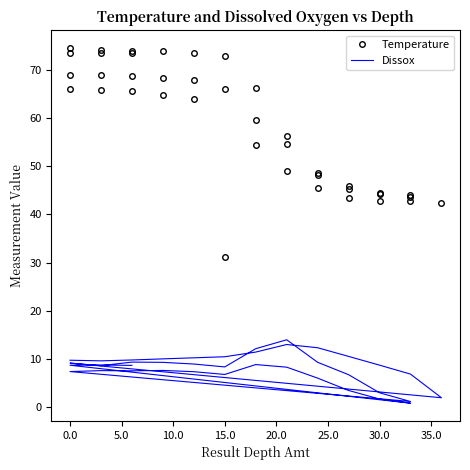

Which series has the largest total across all categories?

Temperature